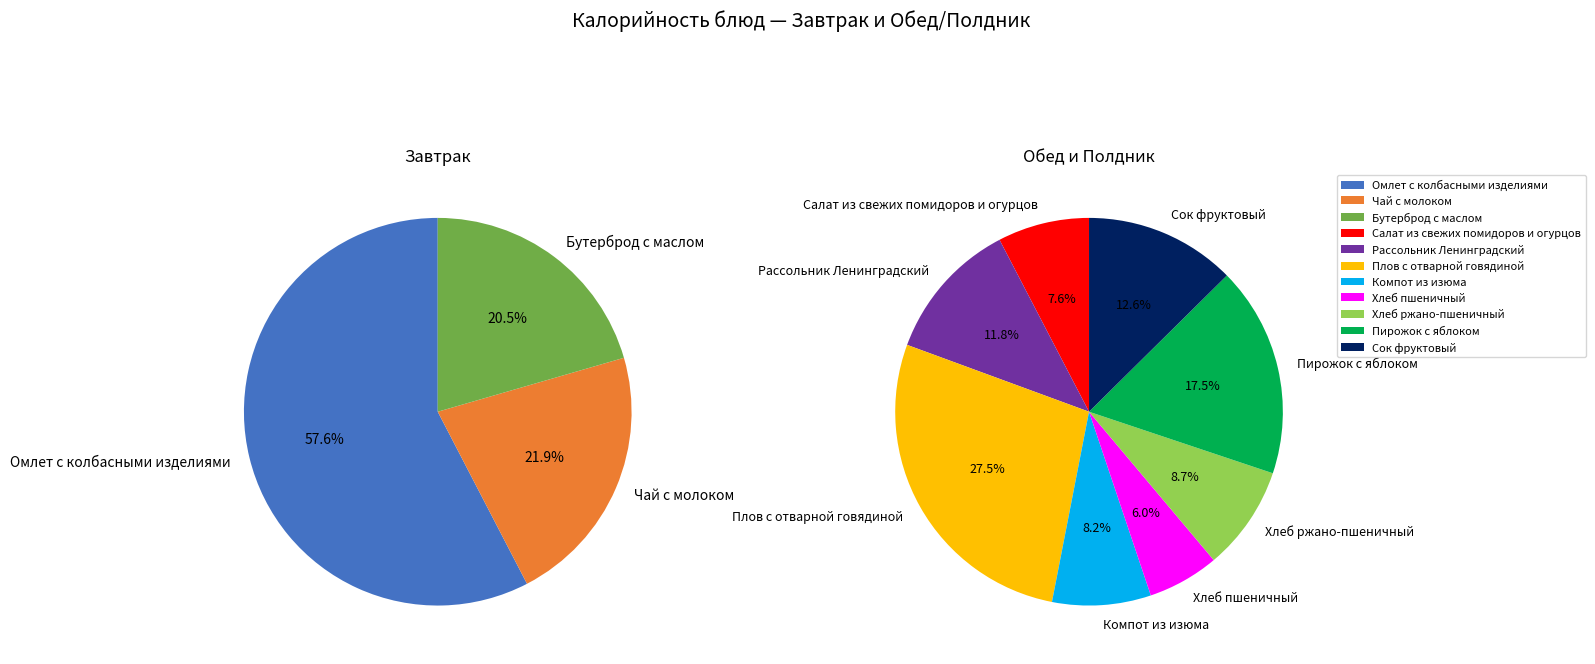

What is the smallest slice in the pie chart?

Хлеб пшеничный